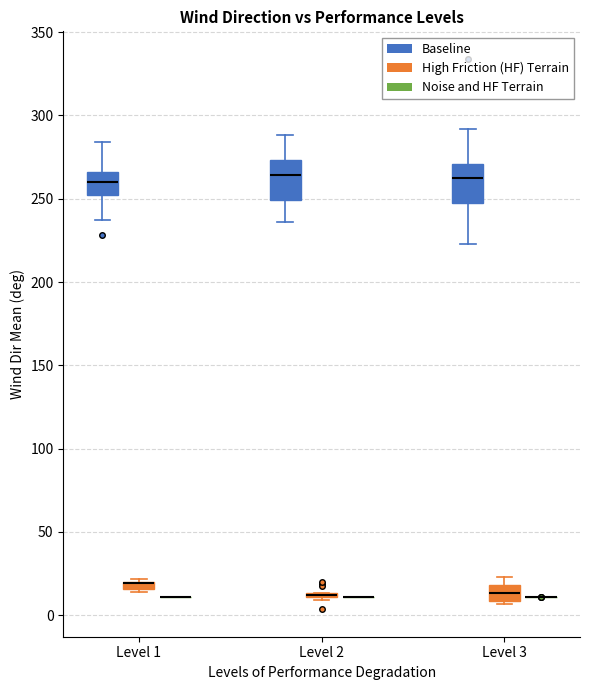

Where is the upper edge of the box for Level 2 (High Friction (HF) Terrain) on the y-axis? The values are not printed on the chart, so give them approximately, as read against the axis.

15